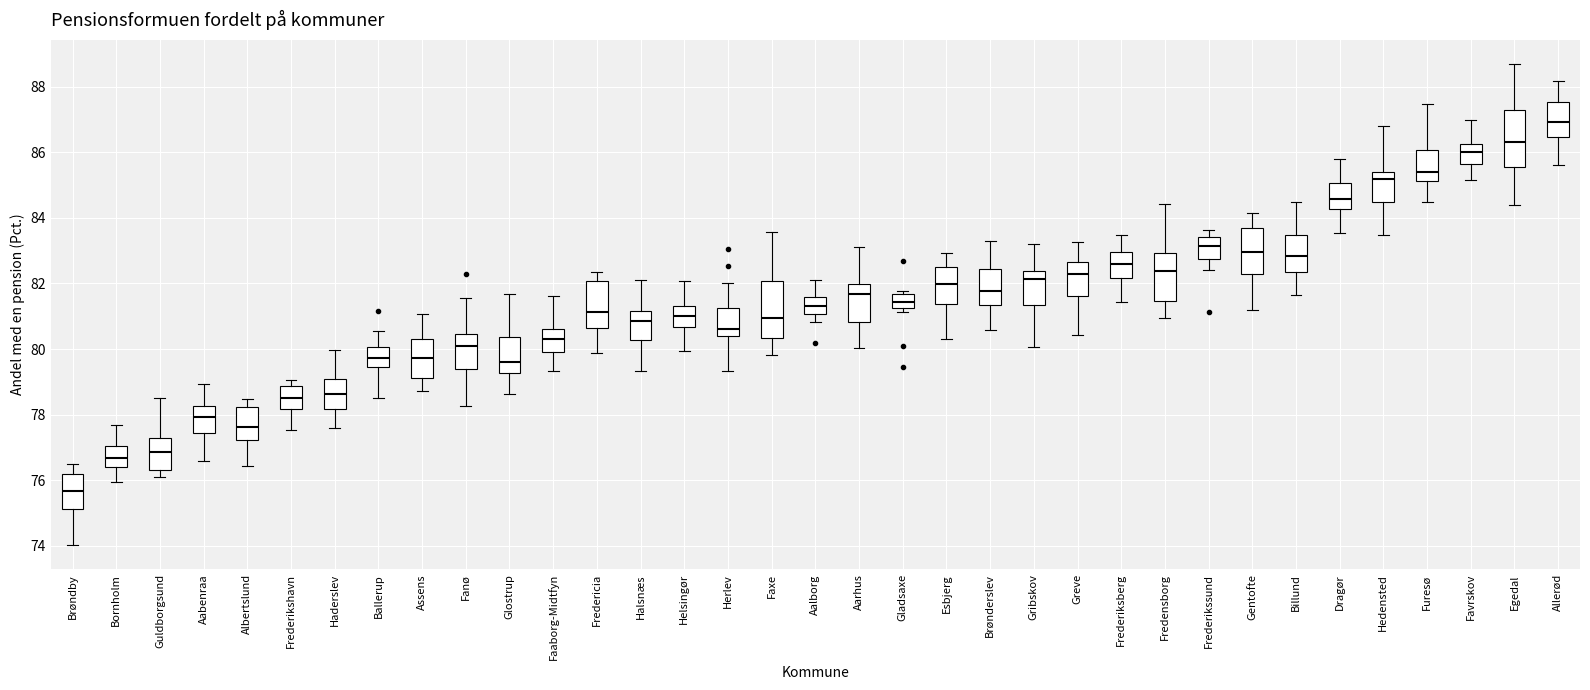

Reading left to right, transcribe this box plot: for each box, give where its median line is, the range the box spans, and where its two whiskers end, as read against the y-axis. The values are not printed on the chart, so give them approximately, as read against the axis.

Brøndby: median 75.6, box 75.2 to 76.2, whiskers 74.0 to 76.4
Bornholm: median 76.6, box 76.4 to 77.0, whiskers 76.0 to 77.6
Guldborgsund: median 76.8, box 76.4 to 77.2, whiskers 76.2 to 78.4
Aabenraa: median 78.0, box 77.4 to 78.2, whiskers 76.6 to 79.0
Albertslund: median 77.6, box 77.2 to 78.2, whiskers 76.4 to 78.4
Frederikshavn: median 78.4, box 78.2 to 78.8, whiskers 77.6 to 79.0
Haderslev: median 78.6, box 78.2 to 79.0, whiskers 77.6 to 80.0
Ballerup: median 79.8, box 79.4 to 80.0, whiskers 78.6 to 80.6
Assens: median 79.8, box 79.2 to 80.2, whiskers 78.8 to 81.0
Fanø: median 80.0, box 79.4 to 80.4, whiskers 78.2 to 81.6
Glostrup: median 79.6, box 79.2 to 80.4, whiskers 78.6 to 81.6
Faaborg-Midtfyn: median 80.4, box 80.0 to 80.6, whiskers 79.4 to 81.6
Fredericia: median 81.2, box 80.6 to 82.0, whiskers 79.8 to 82.4
Halsnæs: median 80.8, box 80.2 to 81.2, whiskers 79.4 to 82.2
Helsingør: median 81.0, box 80.6 to 81.4, whiskers 80.0 to 82.0
Herlev: median 80.6, box 80.4 to 81.2, whiskers 79.4 to 82.0
Faxe: median 81.0, box 80.4 to 82.0, whiskers 79.8 to 83.6
Aalborg: median 81.4, box 81.0 to 81.6, whiskers 80.8 to 82.0
Aarhus: median 81.6, box 80.8 to 82.0, whiskers 80.0 to 83.0
Gladsaxe: median 81.4, box 81.2 to 81.6, whiskers 81.2 (just below the box's lower edge) to 81.8
Esbjerg: median 82.0, box 81.4 to 82.6, whiskers 80.2 to 83.0
Brønderslev: median 81.8, box 81.4 to 82.4, whiskers 80.6 to 83.2
Gribskov: median 82.2, box 81.4 to 82.4, whiskers 80.0 to 83.2
Greve: median 82.2, box 81.6 to 82.6, whiskers 80.4 to 83.2
Frederiksberg: median 82.6, box 82.2 to 83.0, whiskers 81.4 to 83.4
Fredensborg: median 82.4, box 81.4 to 83.0, whiskers 81.0 to 84.4
Frederikssund: median 83.2, box 82.8 to 83.4, whiskers 82.4 to 83.6
Gentofte: median 83.0, box 82.2 to 83.6, whiskers 81.2 to 84.2
Billund: median 82.8, box 82.4 to 83.4, whiskers 81.6 to 84.4
Dragør: median 84.6, box 84.2 to 85.0, whiskers 83.6 to 85.8
Hedensted: median 85.2, box 84.4 to 85.4, whiskers 83.4 to 86.8
Furesø: median 85.4, box 85.2 to 86.0, whiskers 84.4 to 87.4
Favrskov: median 86.0, box 85.6 to 86.2, whiskers 85.2 to 87.0
Egedal: median 86.4, box 85.6 to 87.2, whiskers 84.4 to 88.6
Allerød: median 87.0, box 86.4 to 87.6, whiskers 85.6 to 88.2